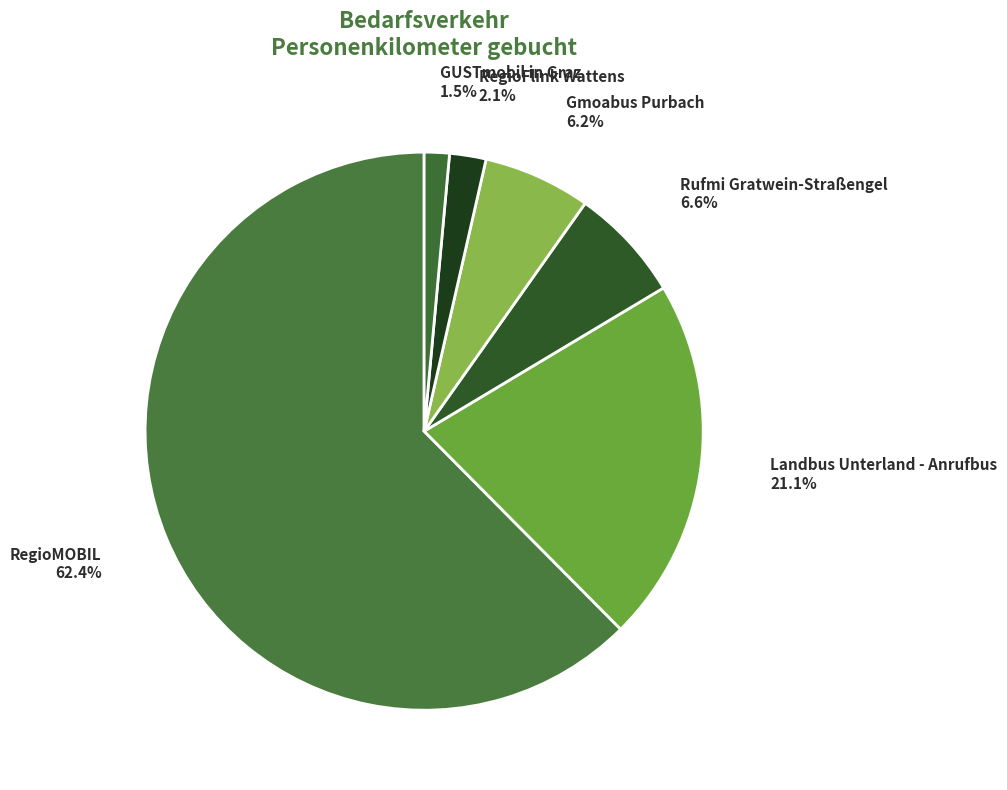

What is the majority slice?

RegioMOBIL